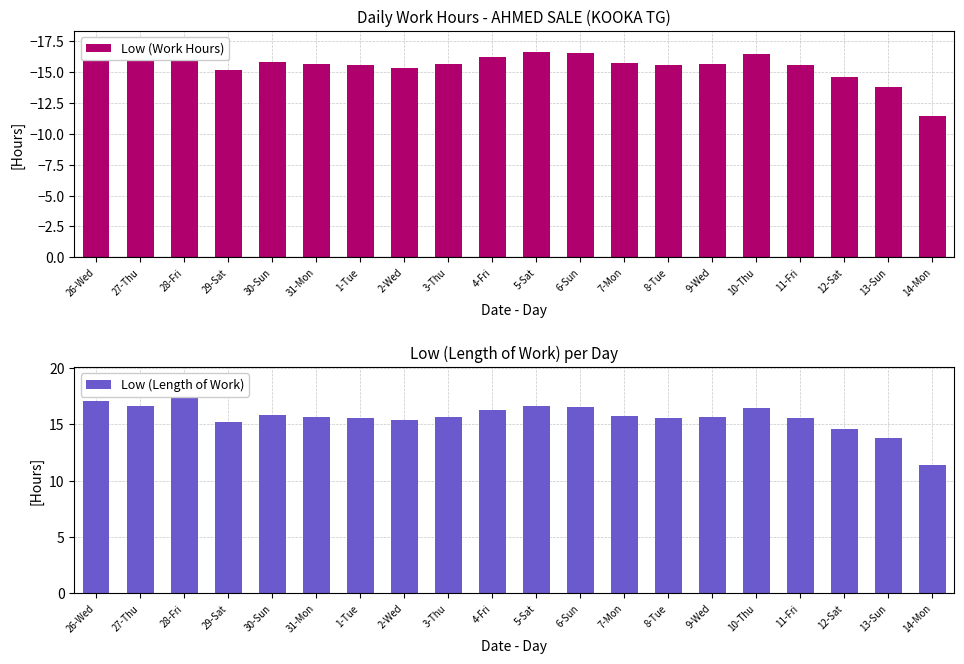

At which label does Low (Work Hours) first exceed -15?

12-Sat